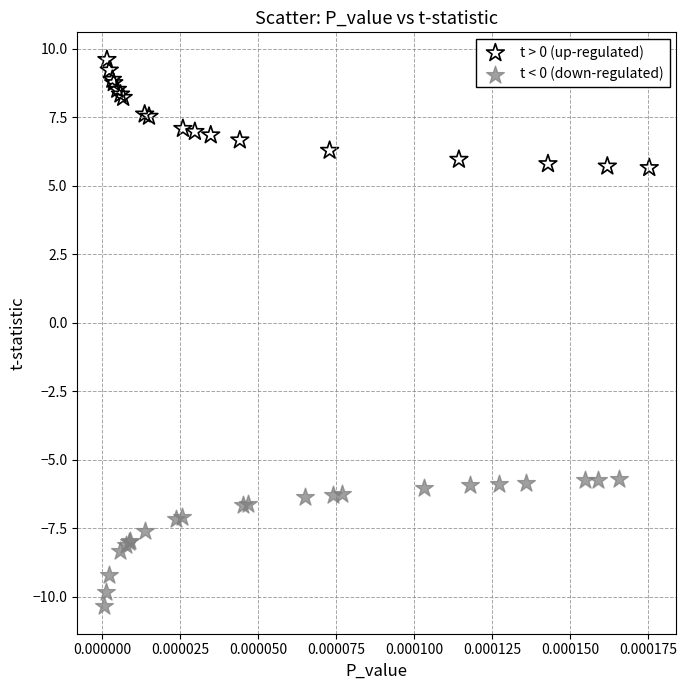

Which series contains the highest Y value?

t > 0 (up-regulated)